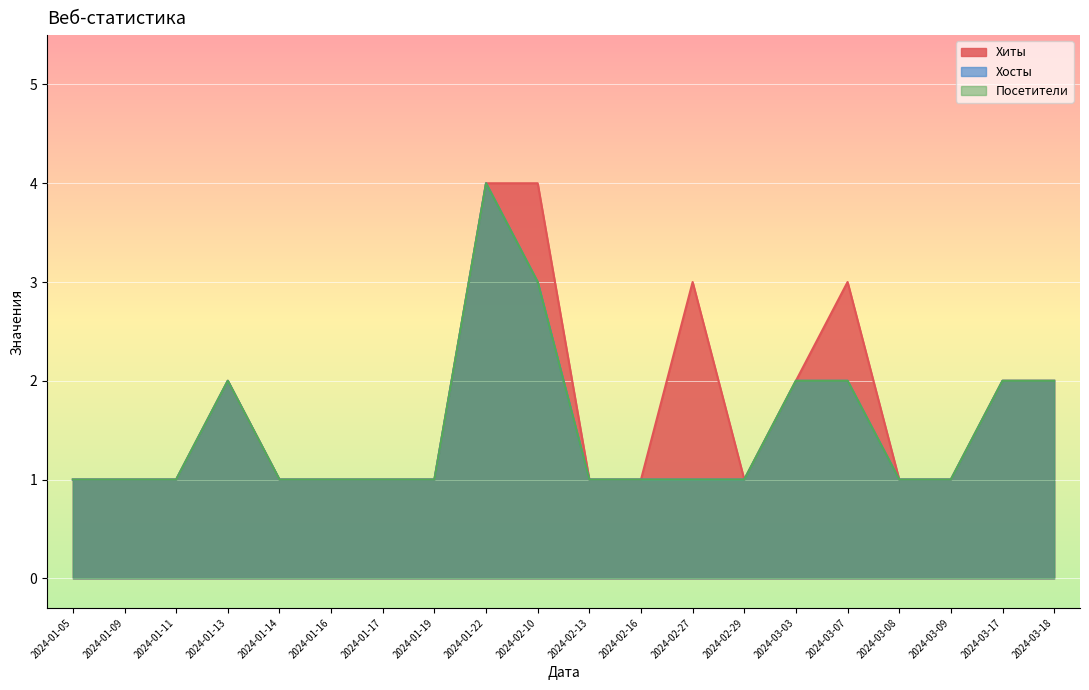

What is the difference between the second highest and second lowest values in the Хиты series?

3